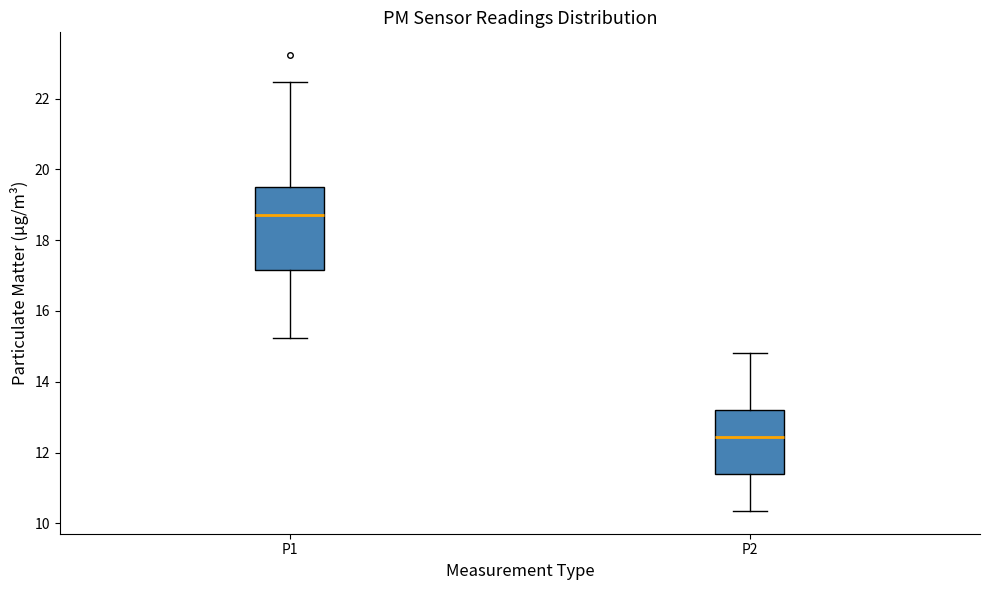

Where does the median line of the box for P1 sit on the y-axis? The values are not printed on the chart, so give them approximately, as read against the axis.

18.8